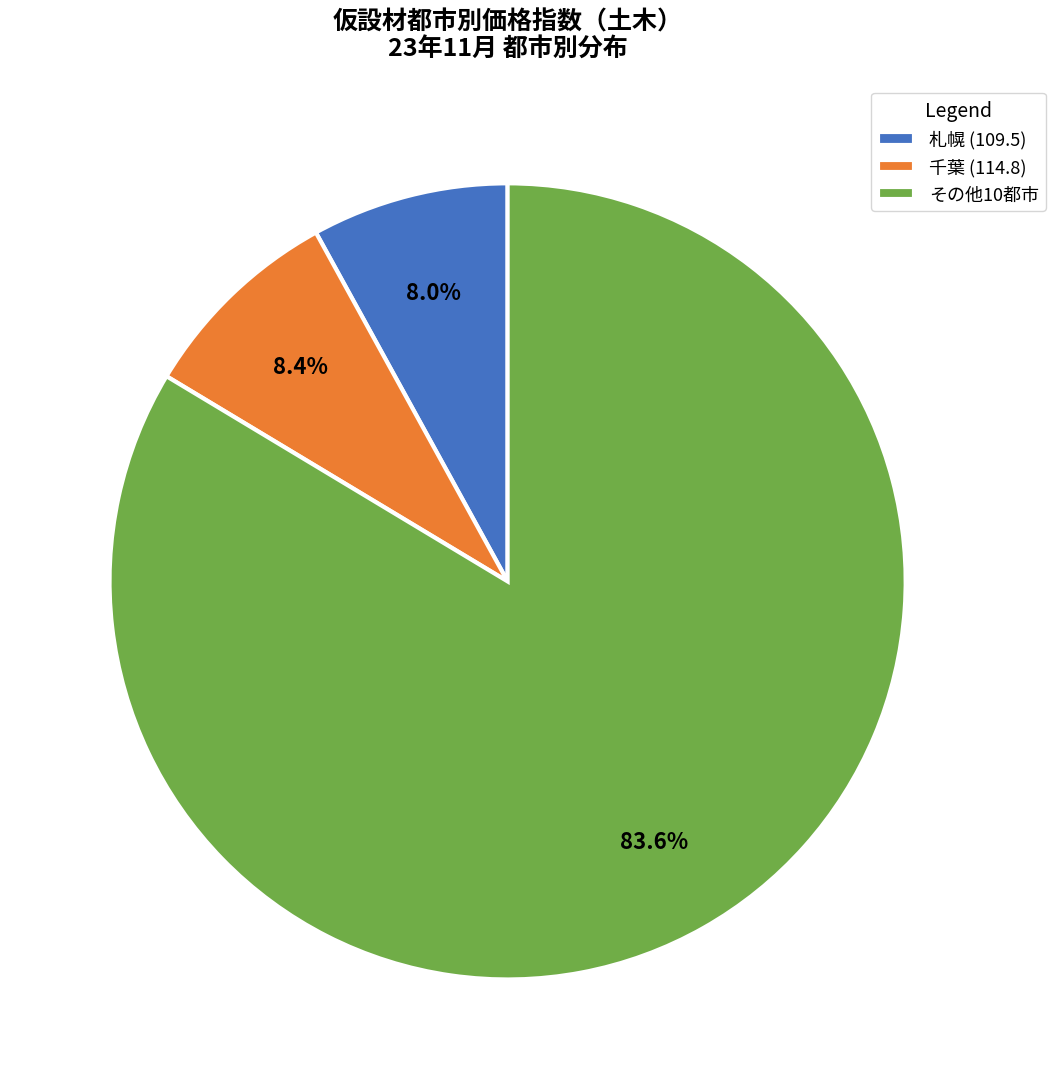

Which has a higher value, その他10都市 or 札幌 (109.5)?

その他10都市